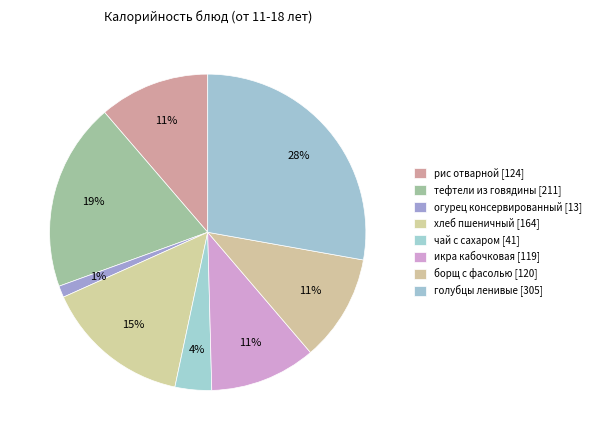

Count the number of slices in the pie.

8